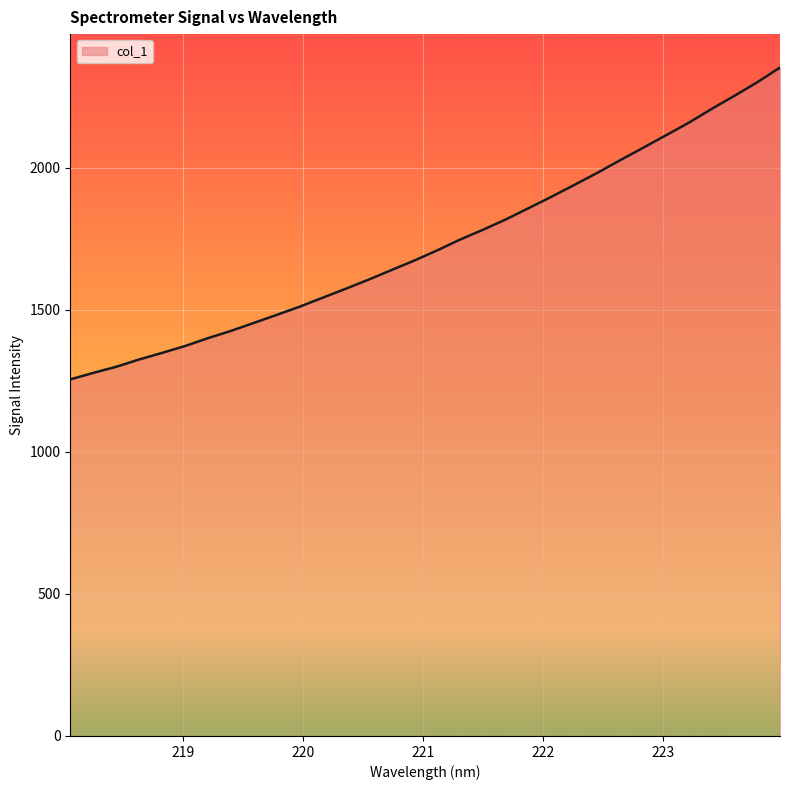

How many distinct data groups are displayed?

1